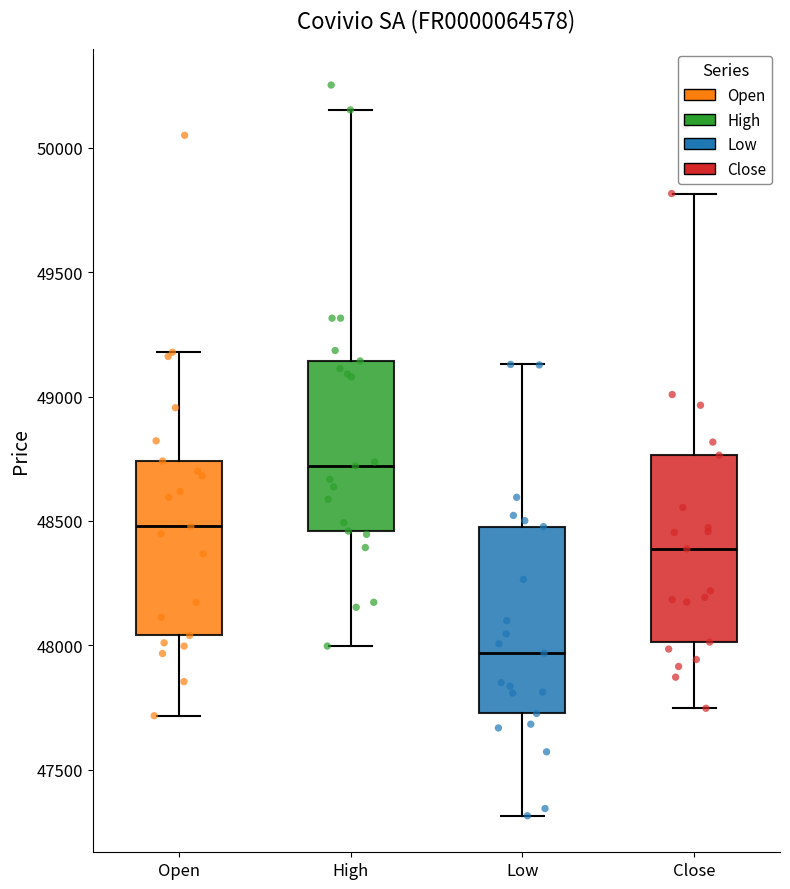

Where does the upper whisker of the box for Open end on the y-axis? The values are not printed on the chart, so give them approximately, as read against the axis.

49200